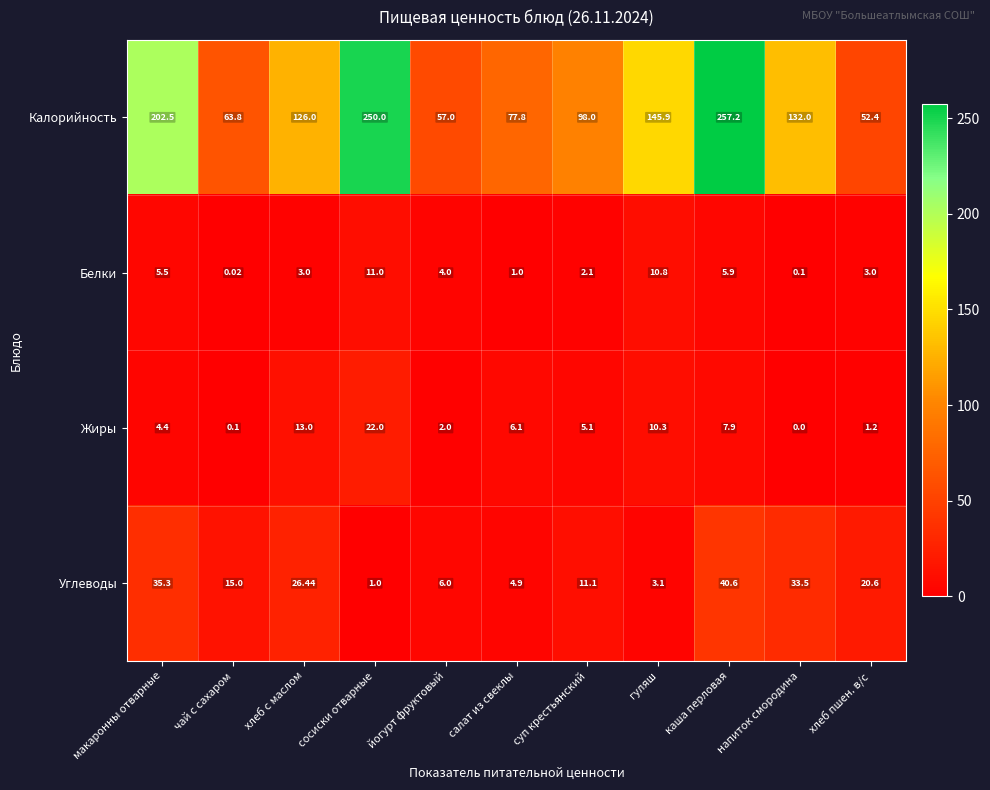

Which series has the widest spread of values?

Калорийность